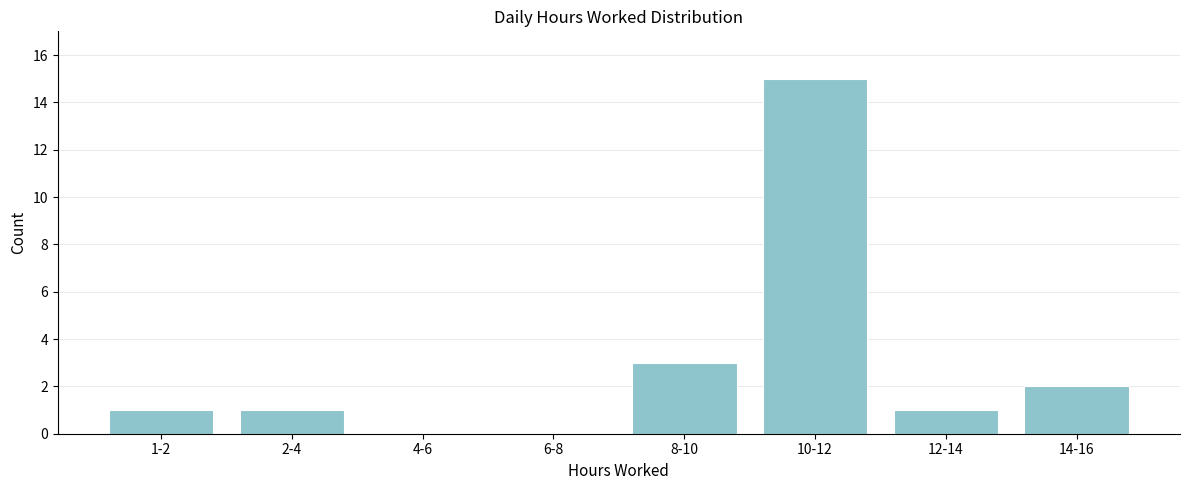

Reading right to left, transcribe all the data shown in this chart.

14-16=2	12-14=1	10-12=15	8-10=3	6-8=0	4-6=0	2-4=1	1-2=1